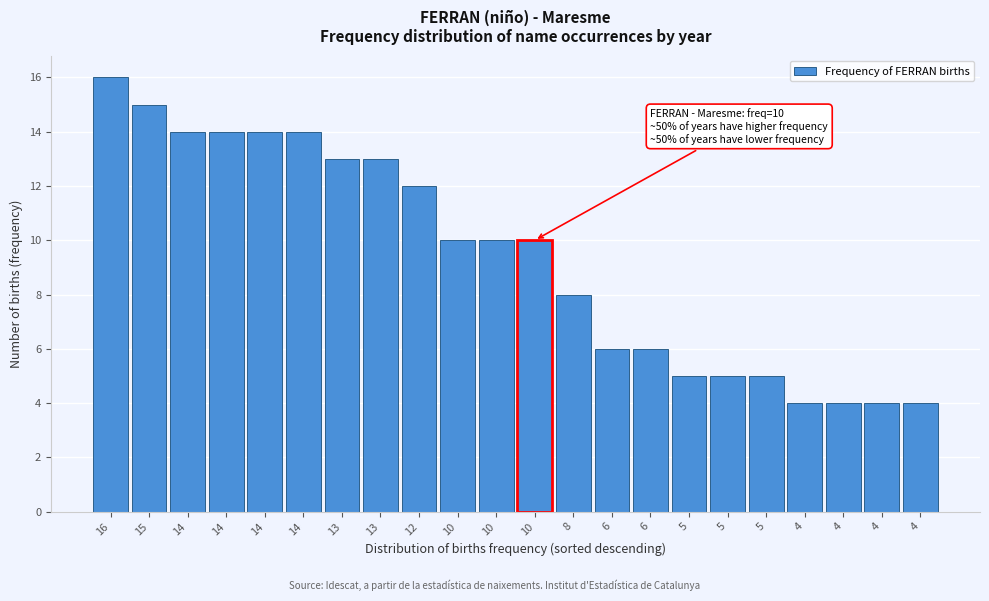

Does the chart contain any negative values?

No